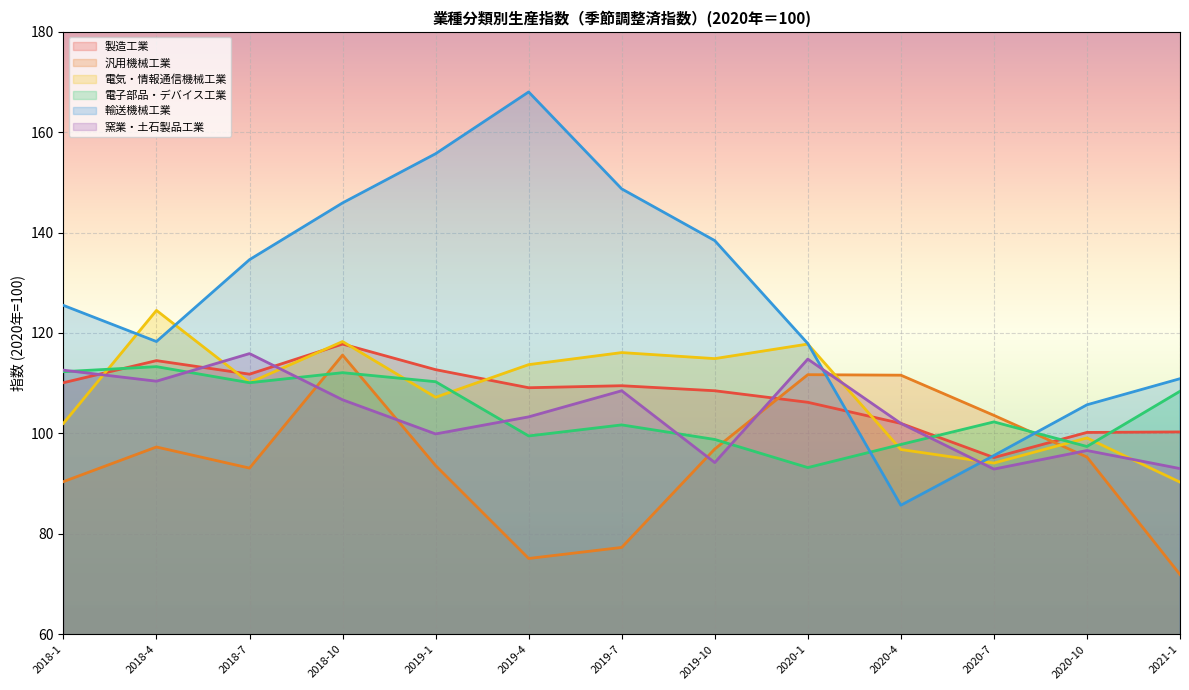

What position from the right is 2021-1?

1